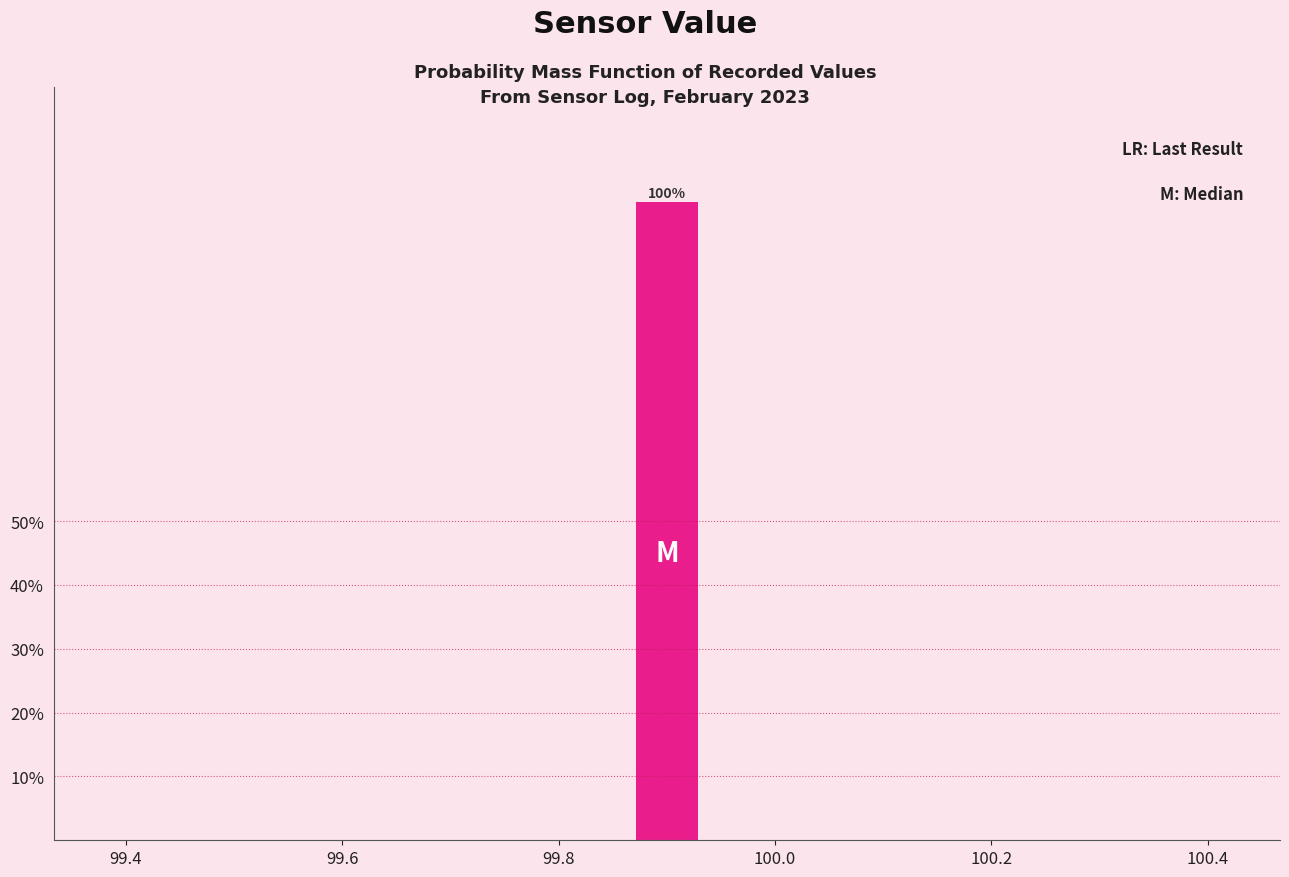

Read against the x-axis, roughly where is the centre of the tallest bar?

99.90